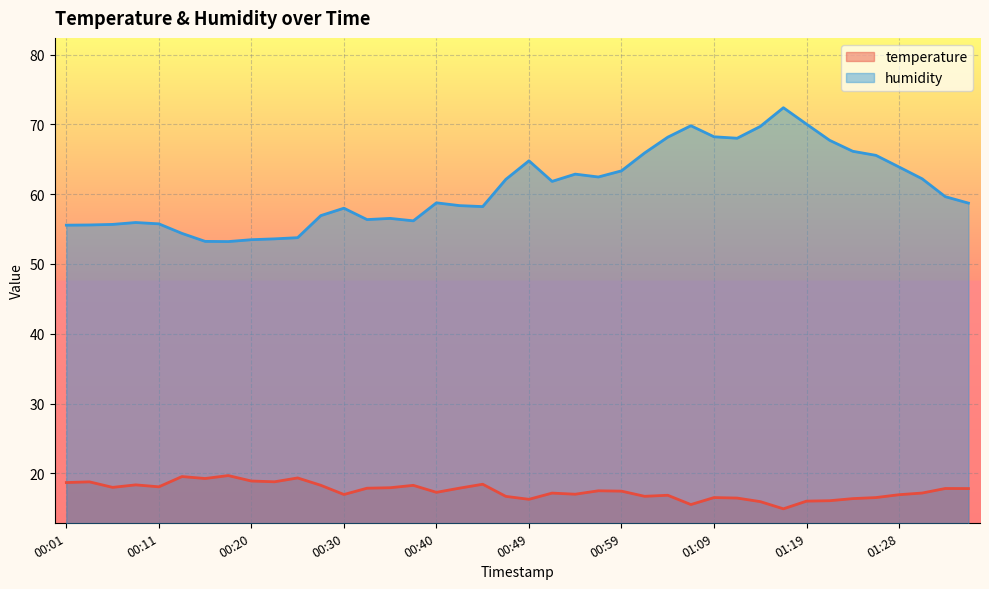

How many values in the temperature series exceed 17?

25